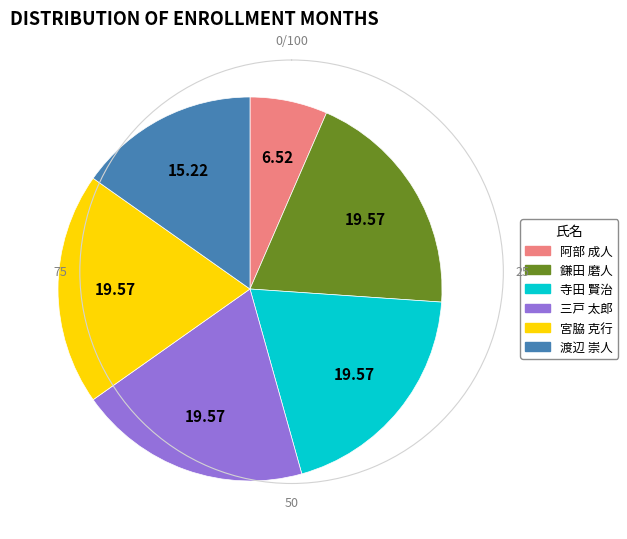

How many segments does this pie chart have?

6